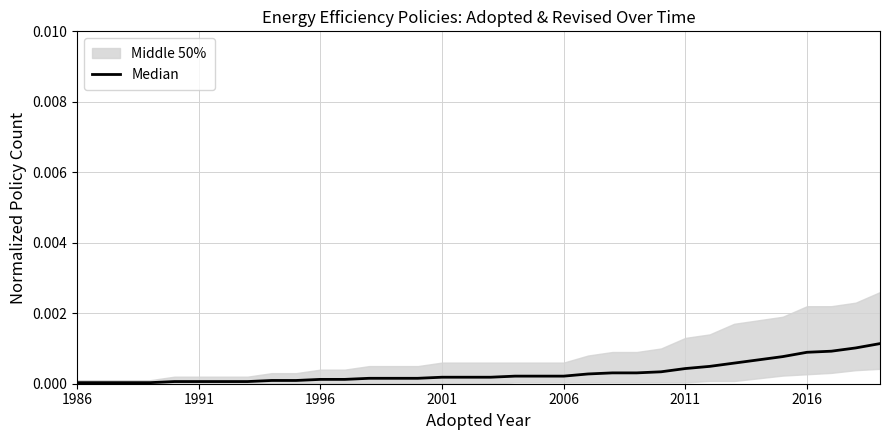

What position from the left is 22?

23